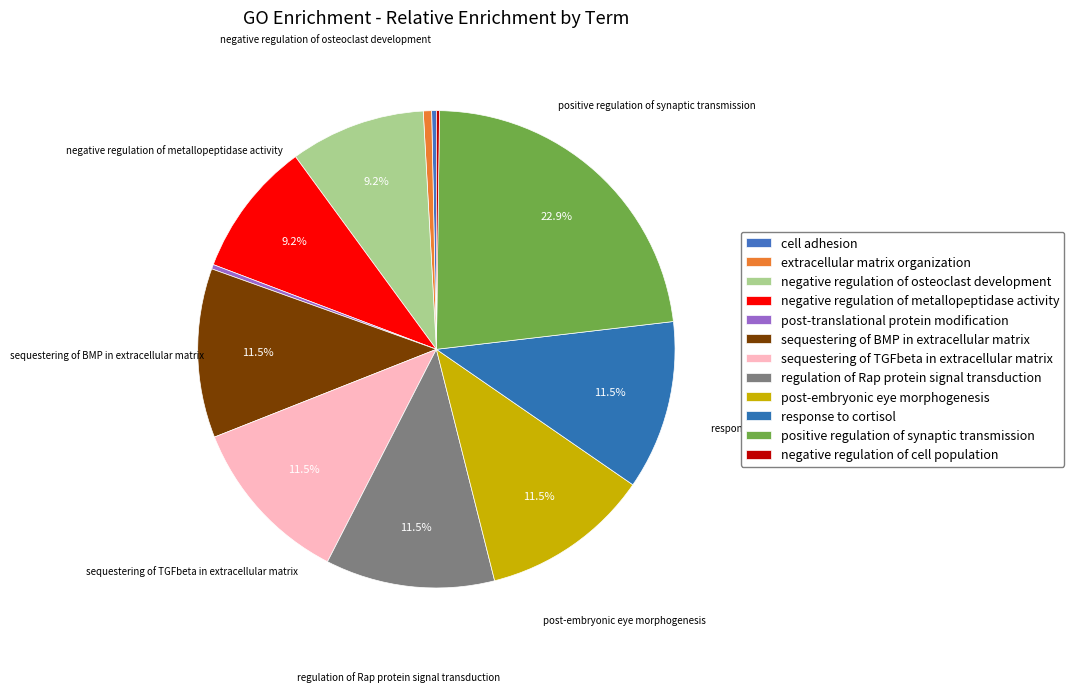

To the nearest percent, what is the combined percentage of post-embryonic eye morphogenesis and sequestering of BMP in extracellular matrix?

23%